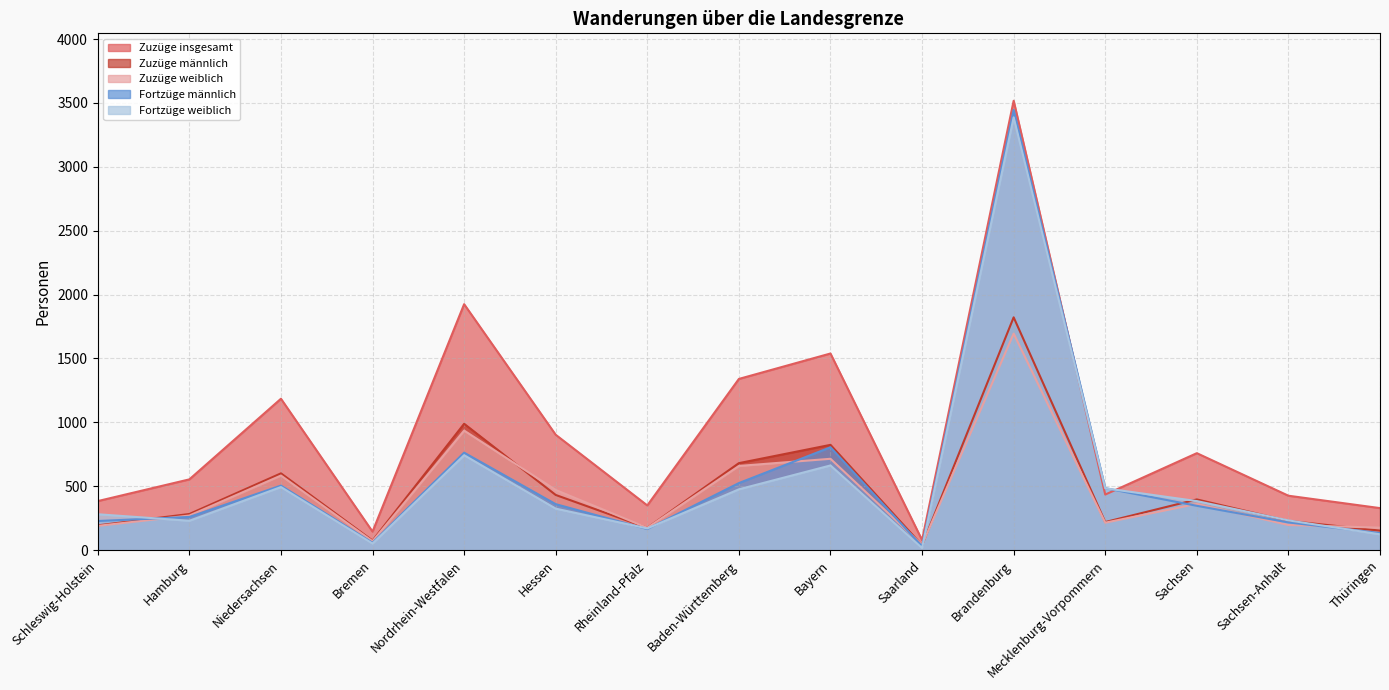

What is the label of the 5th point from the right?

Brandenburg